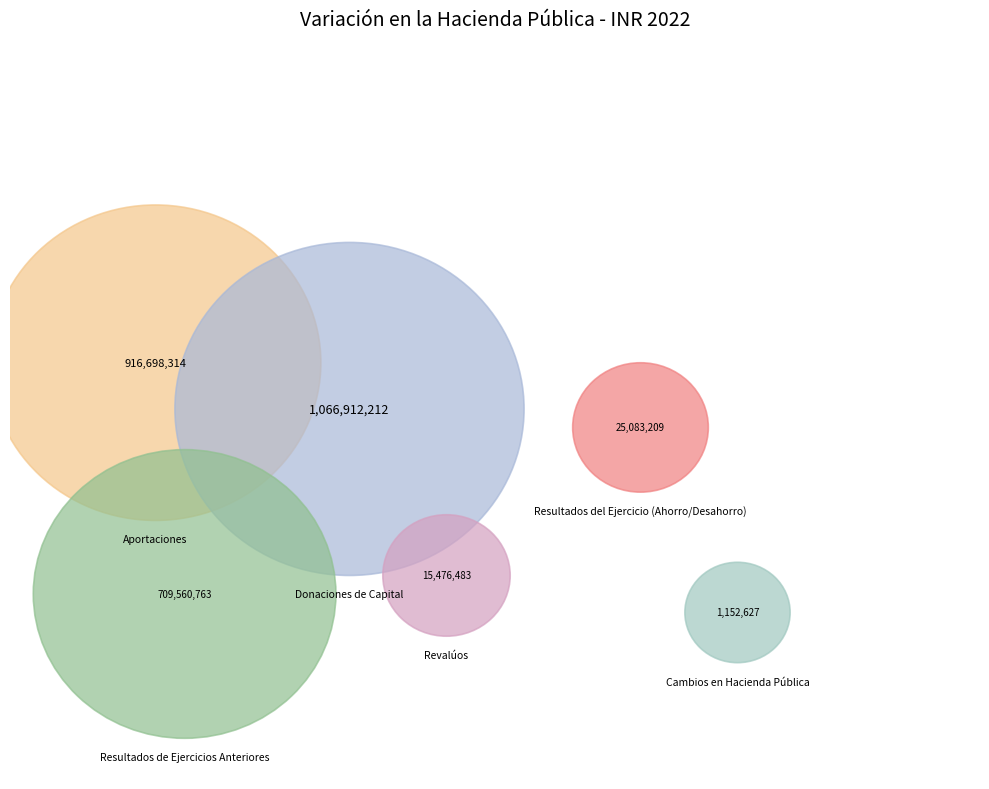

What percentage is NOT represented by Donaciones de Capital?

61.0%